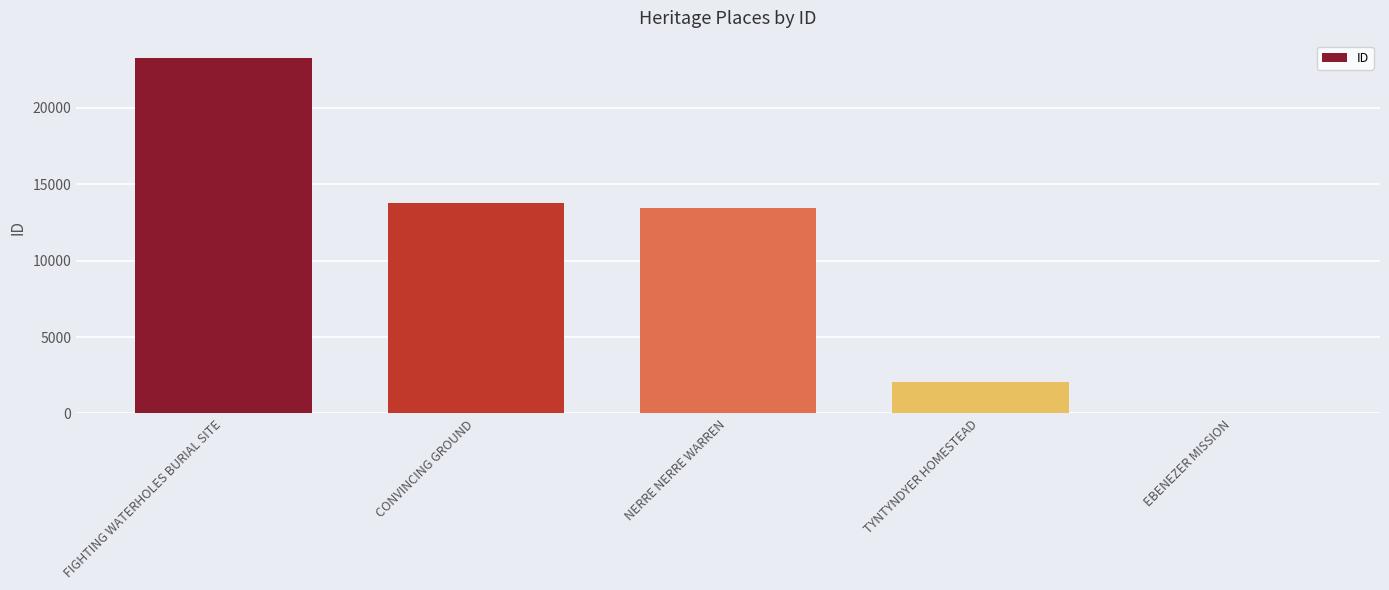

At which label is the value closest to 11624?

NERRE NERRE WARREN